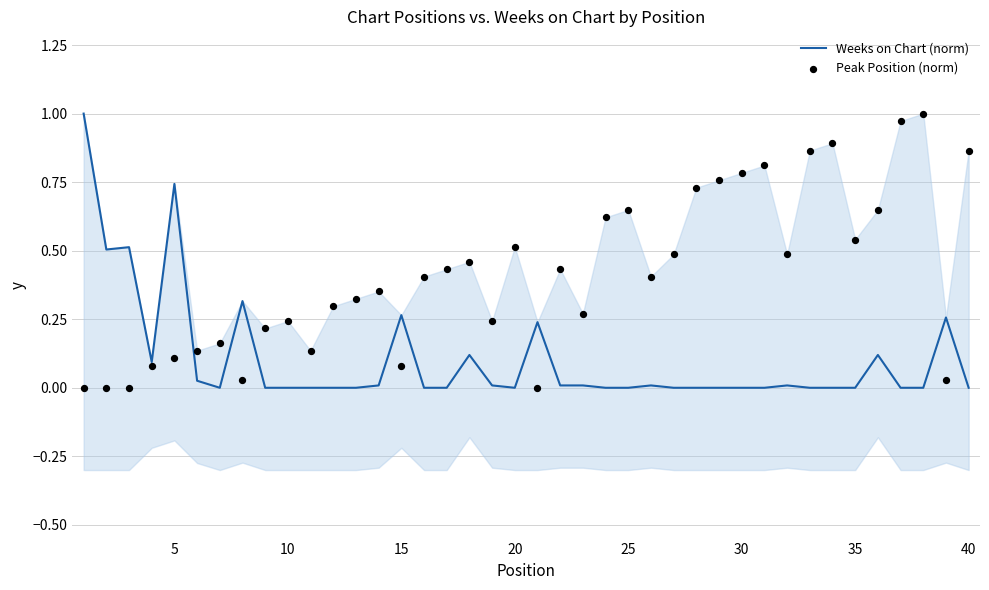

Which series reaches the minimum Y coordinate?

Weeks on Chart (norm)